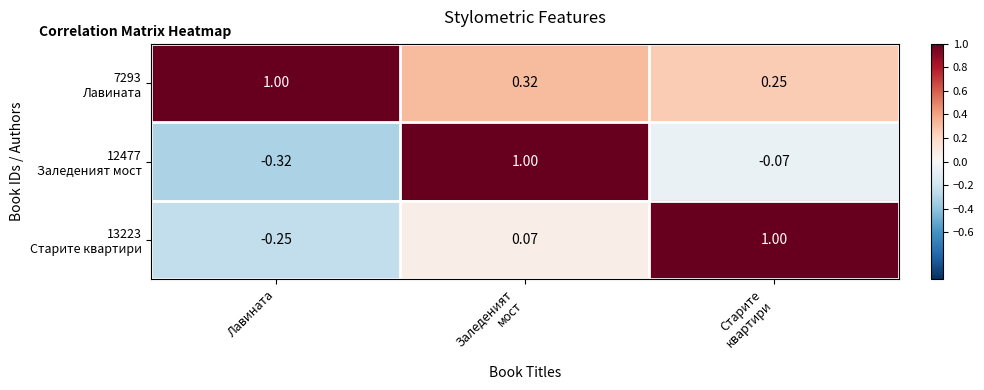

Count the number of data series in this chart.

3